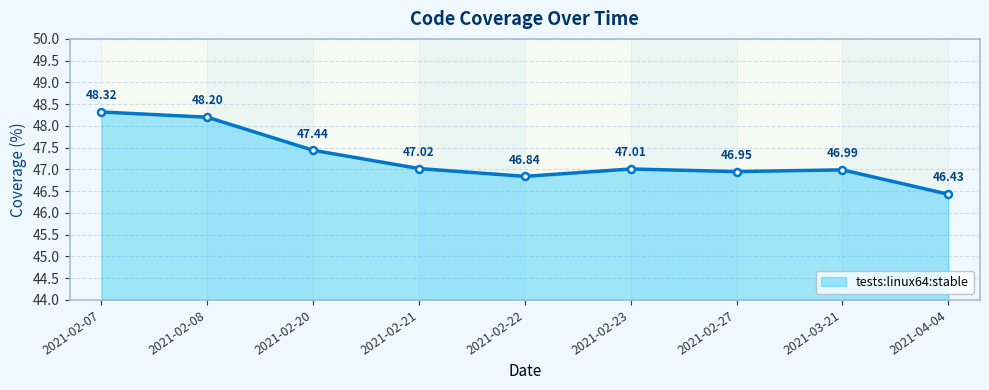

List the labels in order of value, smallest first.

2021-04-04, 2021-02-22, 2021-02-27, 2021-03-21, 2021-02-23, 2021-02-21, 2021-02-20, 2021-02-08, 2021-02-07